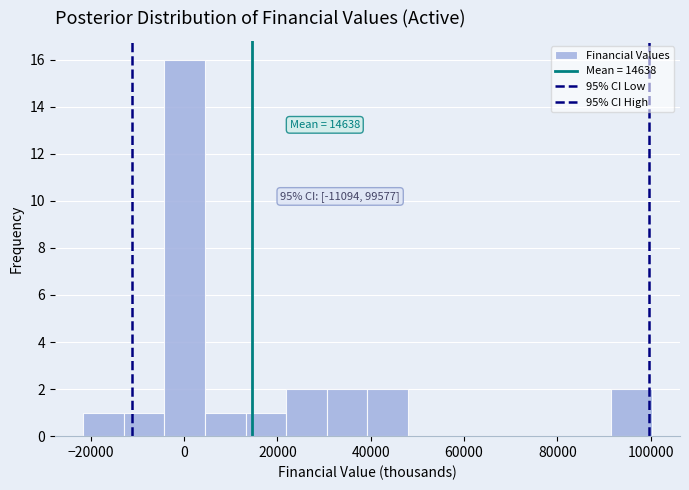

Over which range of the x-axis is the bar tallest?

-4000 to 4000